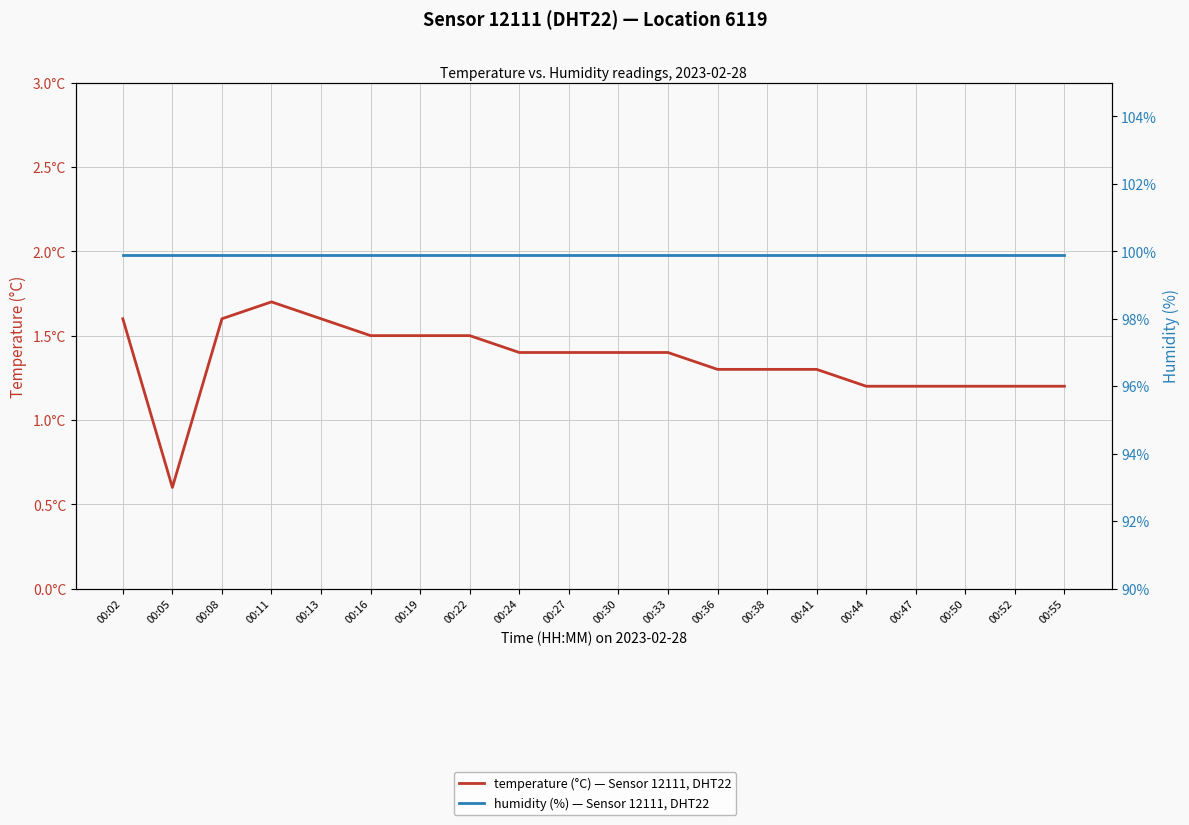

What is the value of the temperature (°C) — Sensor 12111, DHT22 point at the 9th from the left?

1.4